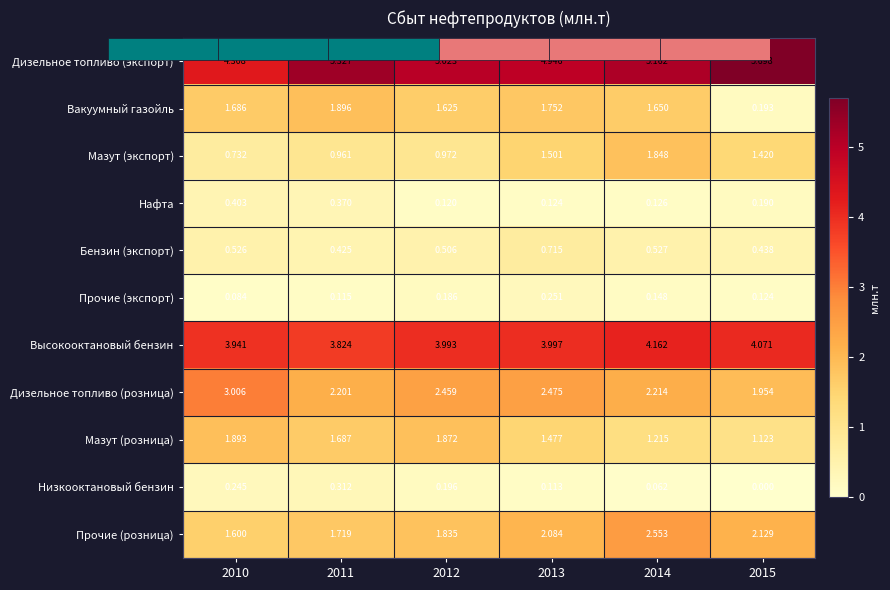

What is the total value across all series at 2014?

19.7